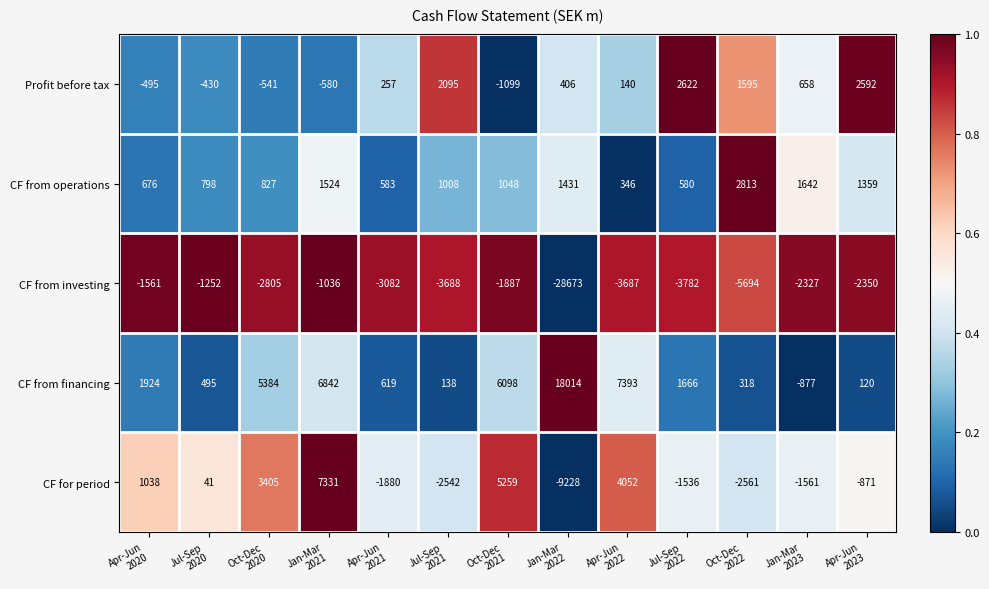

Which series has the largest total across all categories?

CF from financing